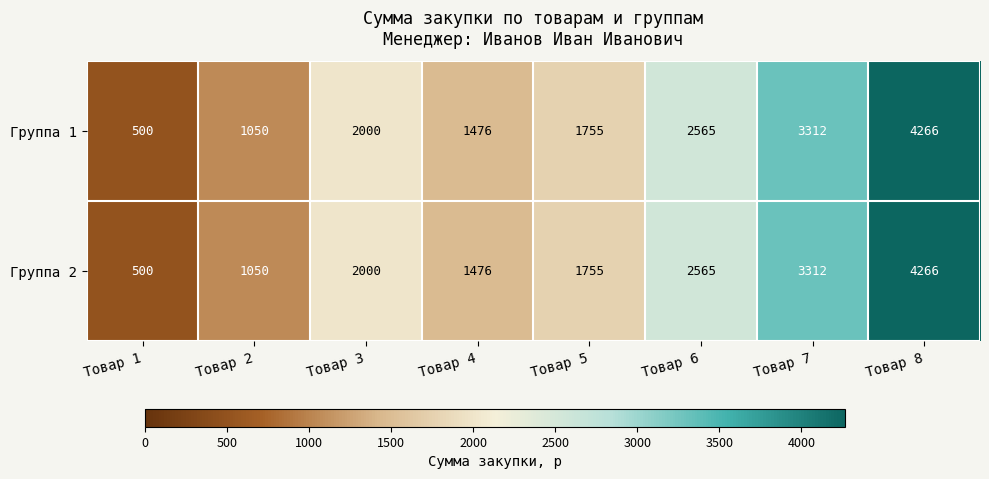

Reading left to right, list all the values displayed in this chart.

Группа 1: Товар 1=500	Товар 2=1050	Товар 3=2000	Товар 4=1476	Товар 5=1755	Товар 6=2565	Товар 7=3312	Товар 8=4266
Группа 2: Товар 1=500	Товар 2=1050	Товар 3=2000	Товар 4=1476	Товар 5=1755	Товар 6=2565	Товар 7=3312	Товар 8=4266